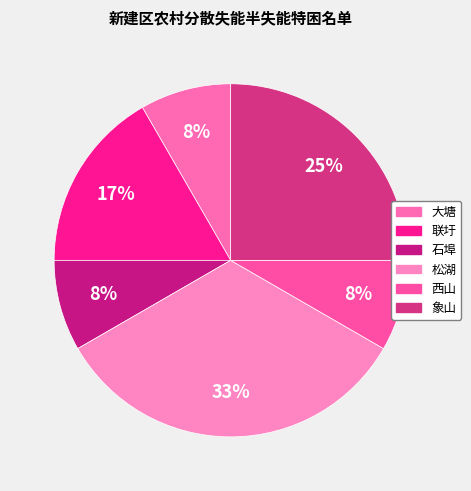

Rank the categories by value from lowest to highest.

大塘, 石埠, 西山, 联圩, 象山, 松湖